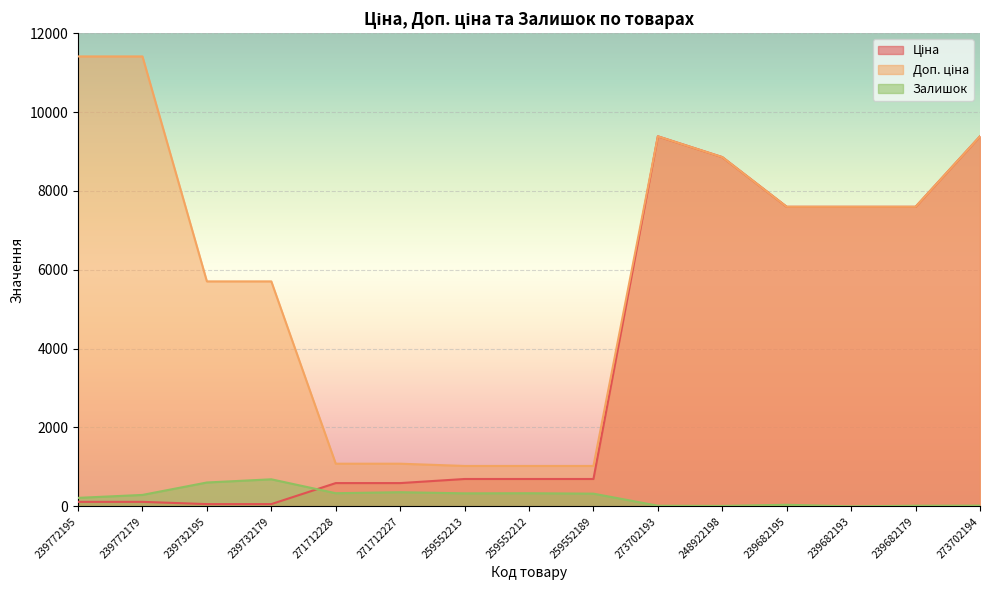

What is the sum of the Ціна values at 239682193 and 259552212?

8290.2